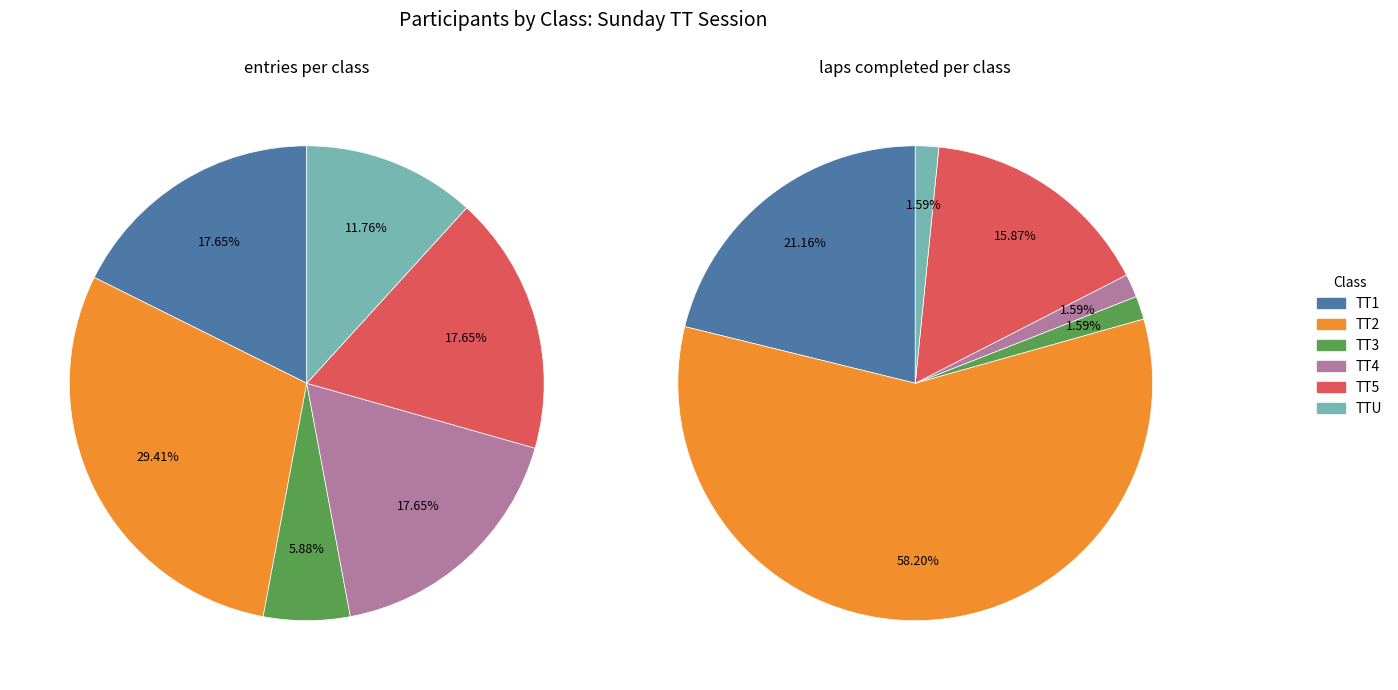

Which has a higher value, TT1 or TT3?

TT1